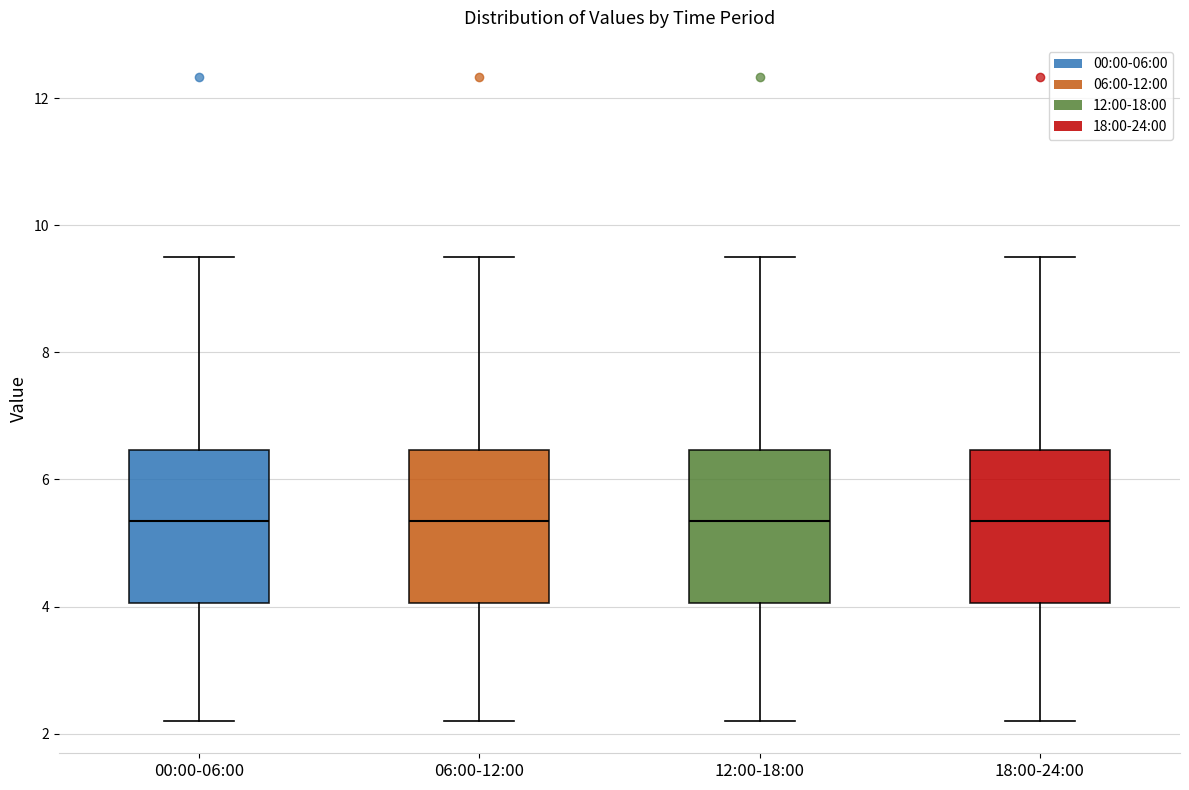

Reading left to right, transcribe this box plot: for each box, give where its median line is, the range the box spans, and where its two whiskers end, as read against the y-axis. The values are not printed on the chart, so give them approximately, as read against the axis.

00:00-06:00: median 5.4, box 4.0 to 6.4, whiskers 2.2 to 9.6
06:00-12:00: median 5.4, box 4.0 to 6.4, whiskers 2.2 to 9.6
12:00-18:00: median 5.4, box 4.0 to 6.4, whiskers 2.2 to 9.6
18:00-24:00: median 5.4, box 4.0 to 6.4, whiskers 2.2 to 9.6